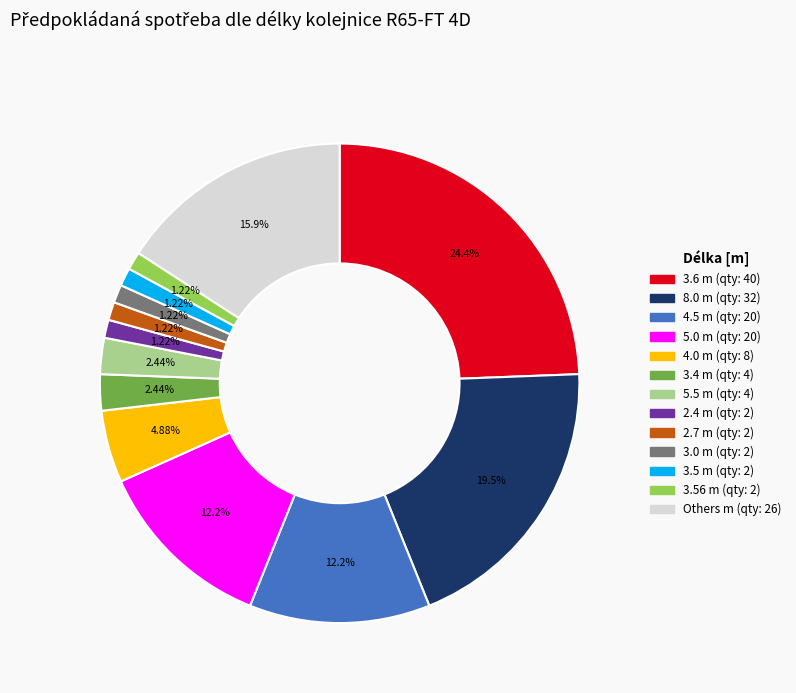

Does any single category account for the majority?

No